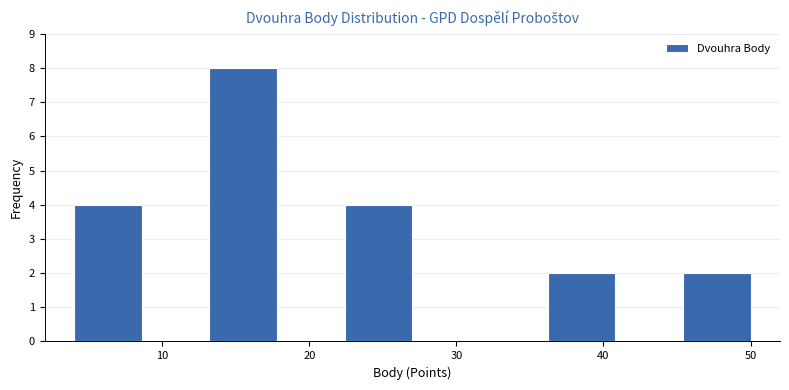

What is the height of the bar covering 22.4 to 27.0 on the x-axis? Neither the bar edges nor the heights are printed on the chart, so give them approximately, as read against the axes.

4